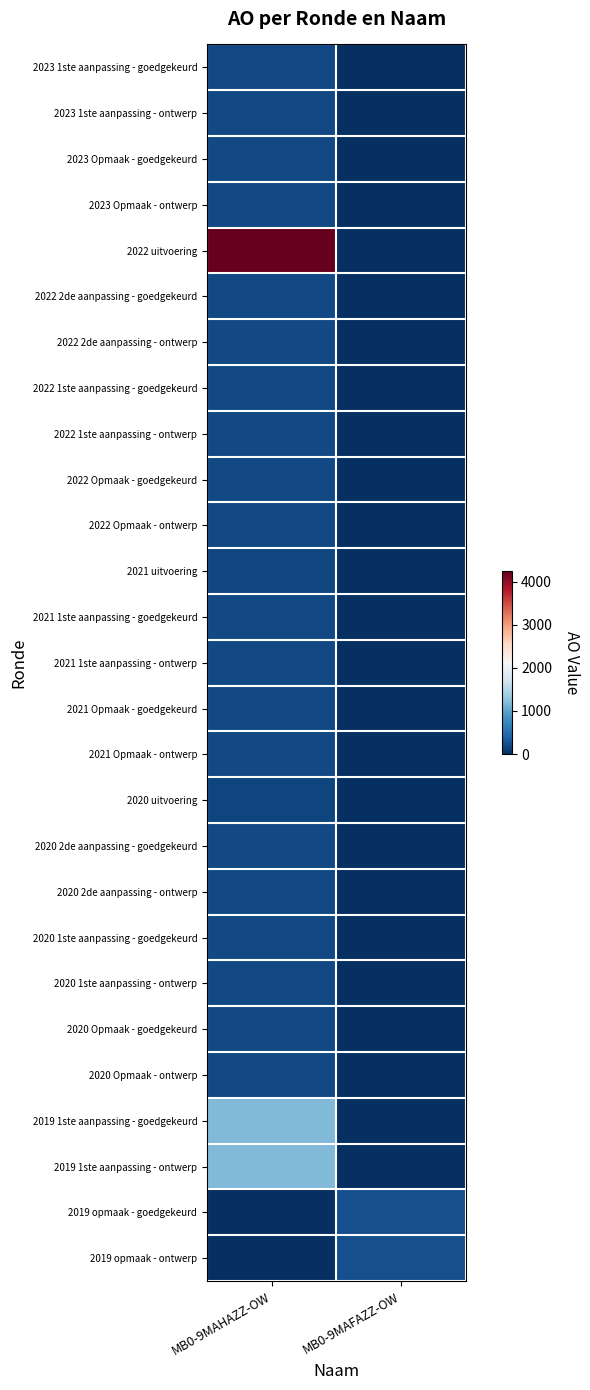

Rank the series at MB0-9MAFAZZ-OW from lowest to highest value.

2023 1ste aanpassing - goedgekeurd, 2023 1ste aanpassing - ontwerp, 2023 Opmaak - goedgekeurd, 2023 Opmaak - ontwerp, 2022 uitvoering, 2022 2de aanpassing - goedgekeurd, 2022 2de aanpassing - ontwerp, 2022 1ste aanpassing - goedgekeurd, 2022 1ste aanpassing - ontwerp, 2022 Opmaak - goedgekeurd, 2022 Opmaak - ontwerp, 2021 uitvoering, 2021 1ste aanpassing - goedgekeurd, 2021 1ste aanpassing - ontwerp, 2021 Opmaak - goedgekeurd, 2021 Opmaak - ontwerp, 2020 uitvoering, 2020 2de aanpassing - goedgekeurd, 2020 2de aanpassing - ontwerp, 2020 1ste aanpassing - goedgekeurd, 2020 1ste aanpassing - ontwerp, 2020 Opmaak - goedgekeurd, 2020 Opmaak - ontwerp, 2019 1ste aanpassing - goedgekeurd, 2019 1ste aanpassing - ontwerp, 2019 opmaak - goedgekeurd, 2019 opmaak - ontwerp